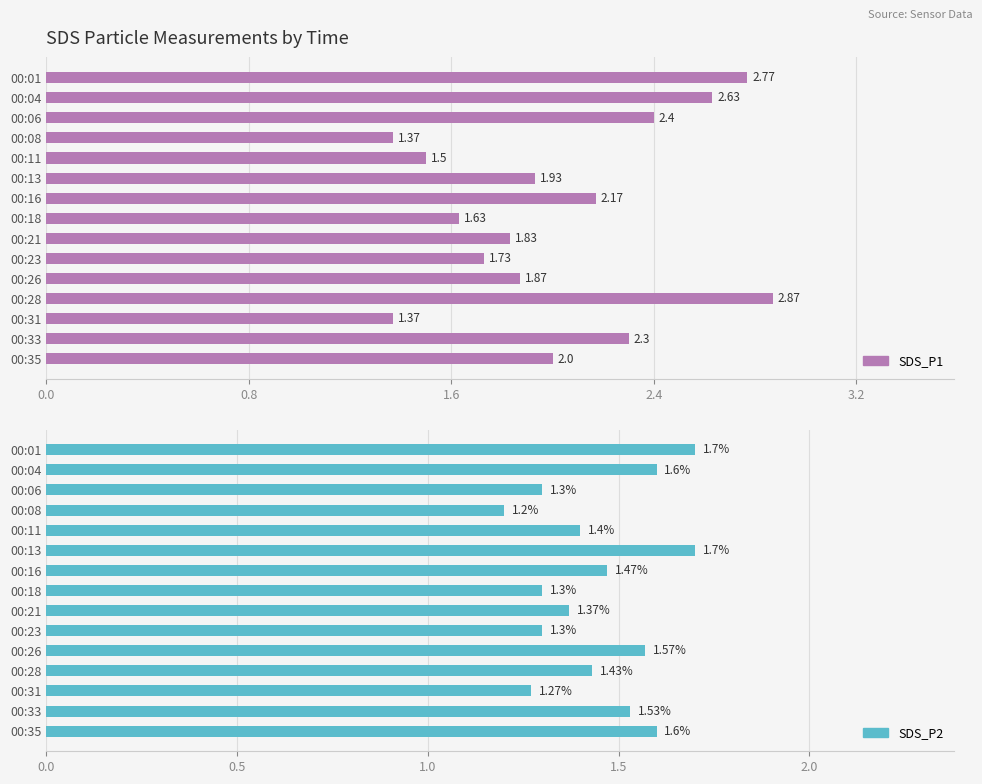

What is the highest value of the SDS_P2 series?

1.7